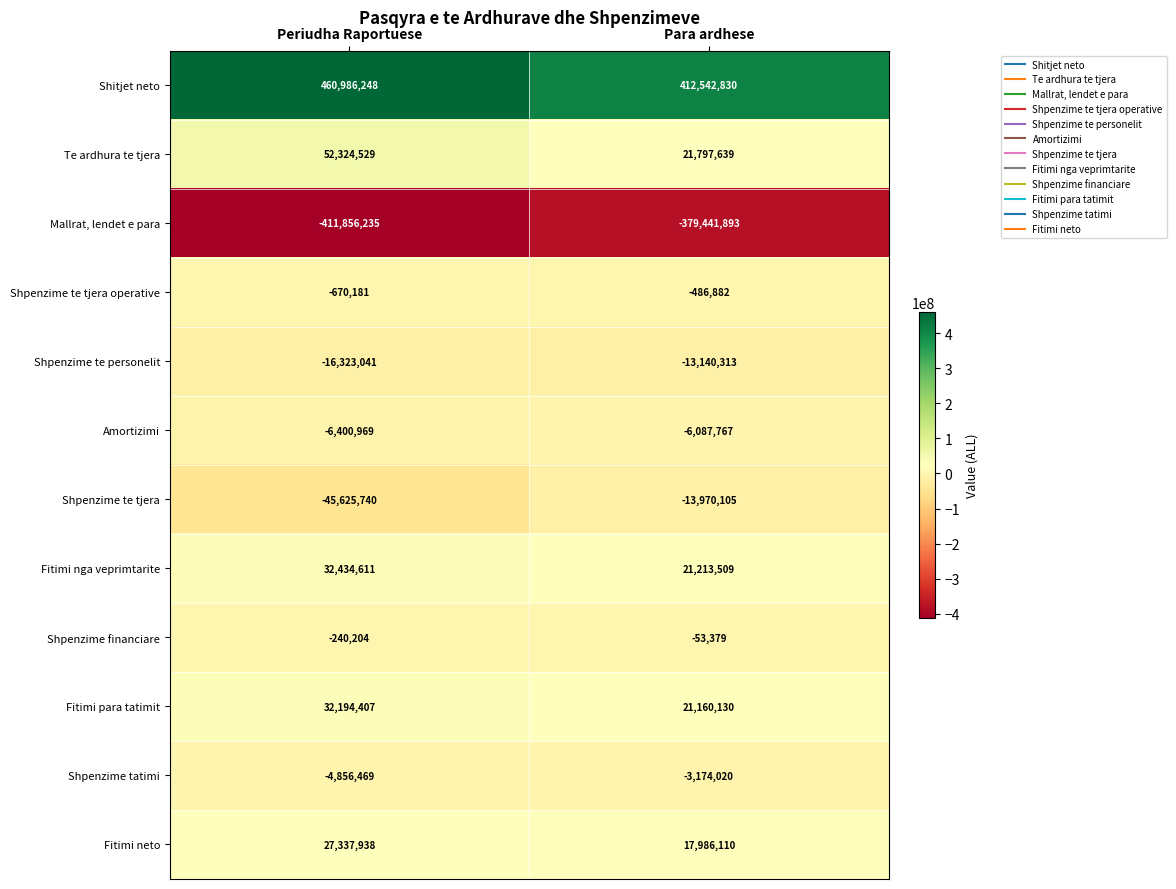

List the series in order of their peak value, highest first.

Shitjet neto, Te ardhura te tjera, Fitimi nga veprimtarite, Fitimi para tatimit, Fitimi neto, Shpenzime financiare, Shpenzime te tjera operative, Shpenzime tatimi, Amortizimi, Shpenzime te personelit, Shpenzime te tjera, Mallrat, lendet e para